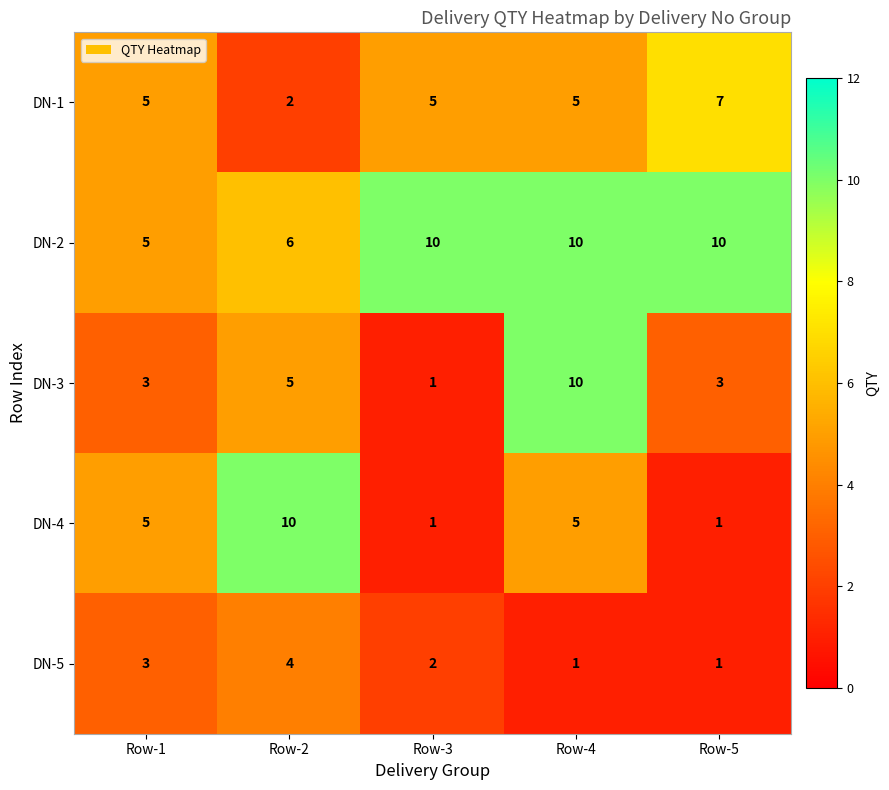

What is the total value across all series at Row-2?

27